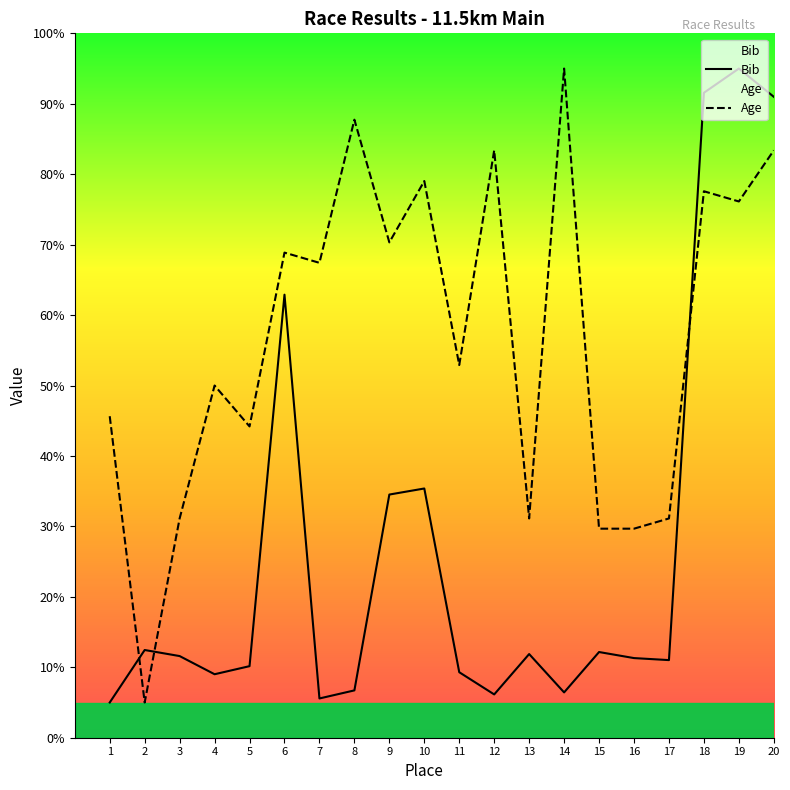

Rank the series by their maximum value, from highest to lowest.

Bib, Age